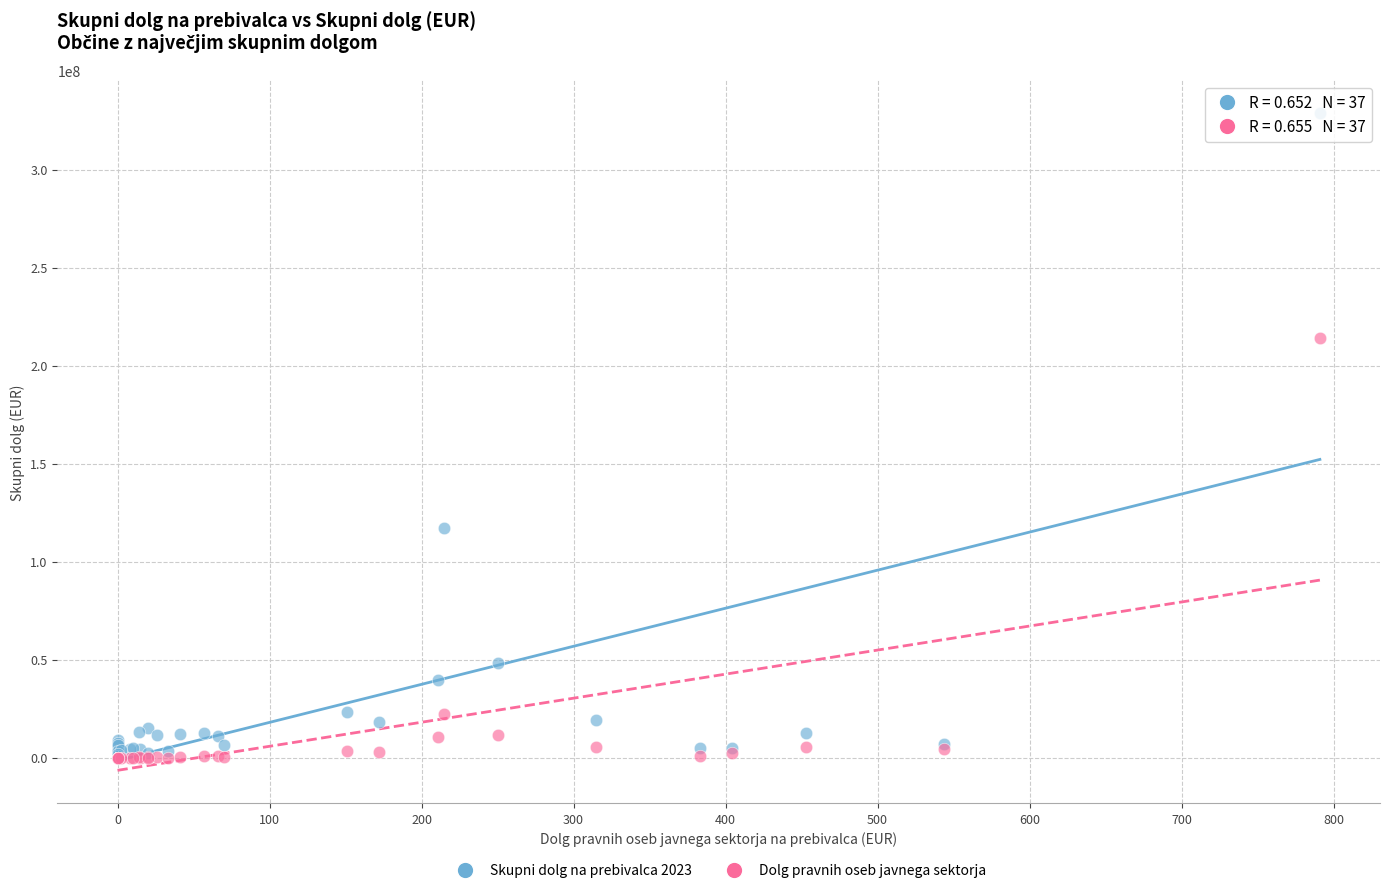

In the Dolg pravnih oseb javnega sektorja series, what Y value is closest to 107083474?

22106667